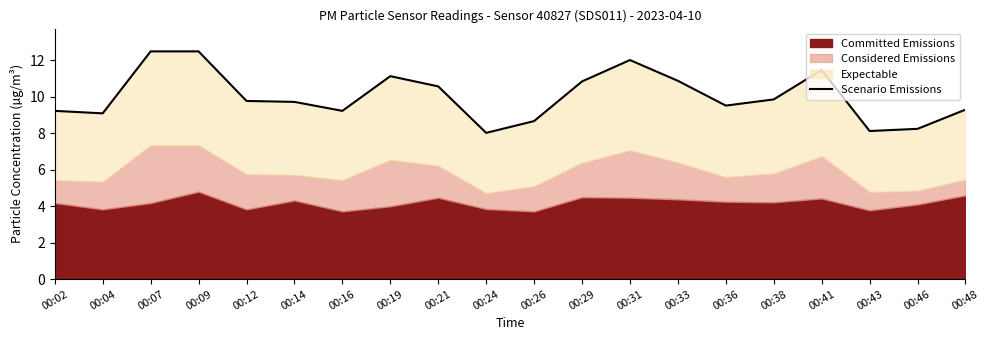

What is the minimum value shown in the chart?

8.0